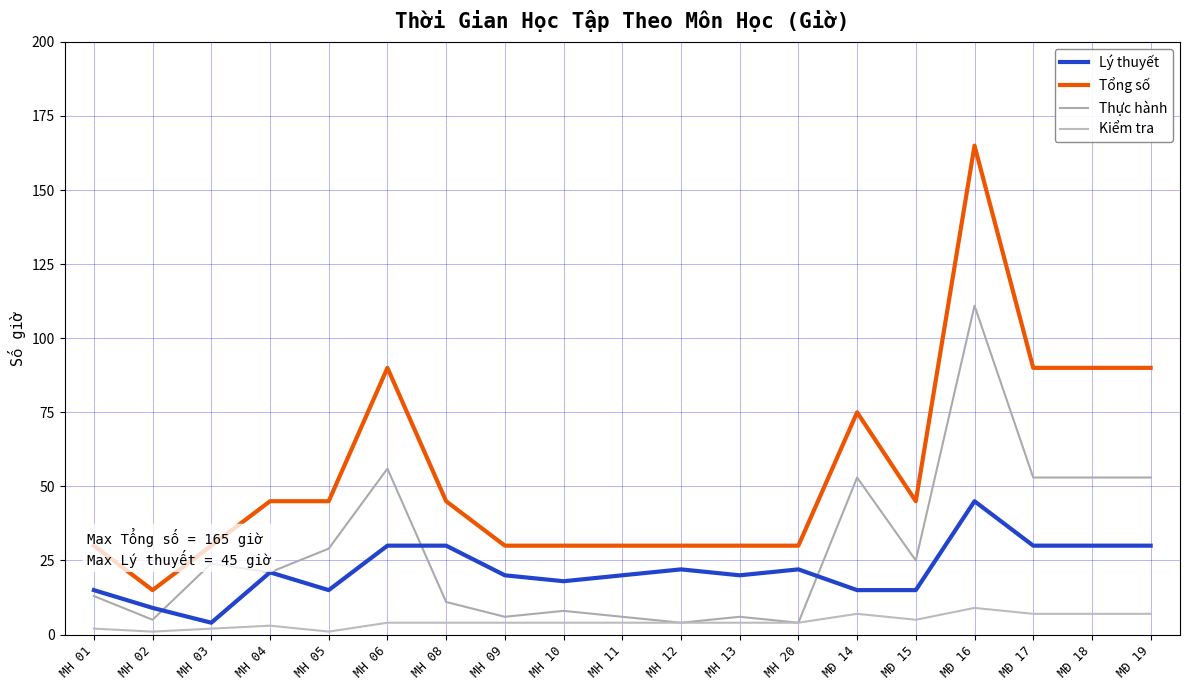

Does the chart have visible grid lines?

Yes